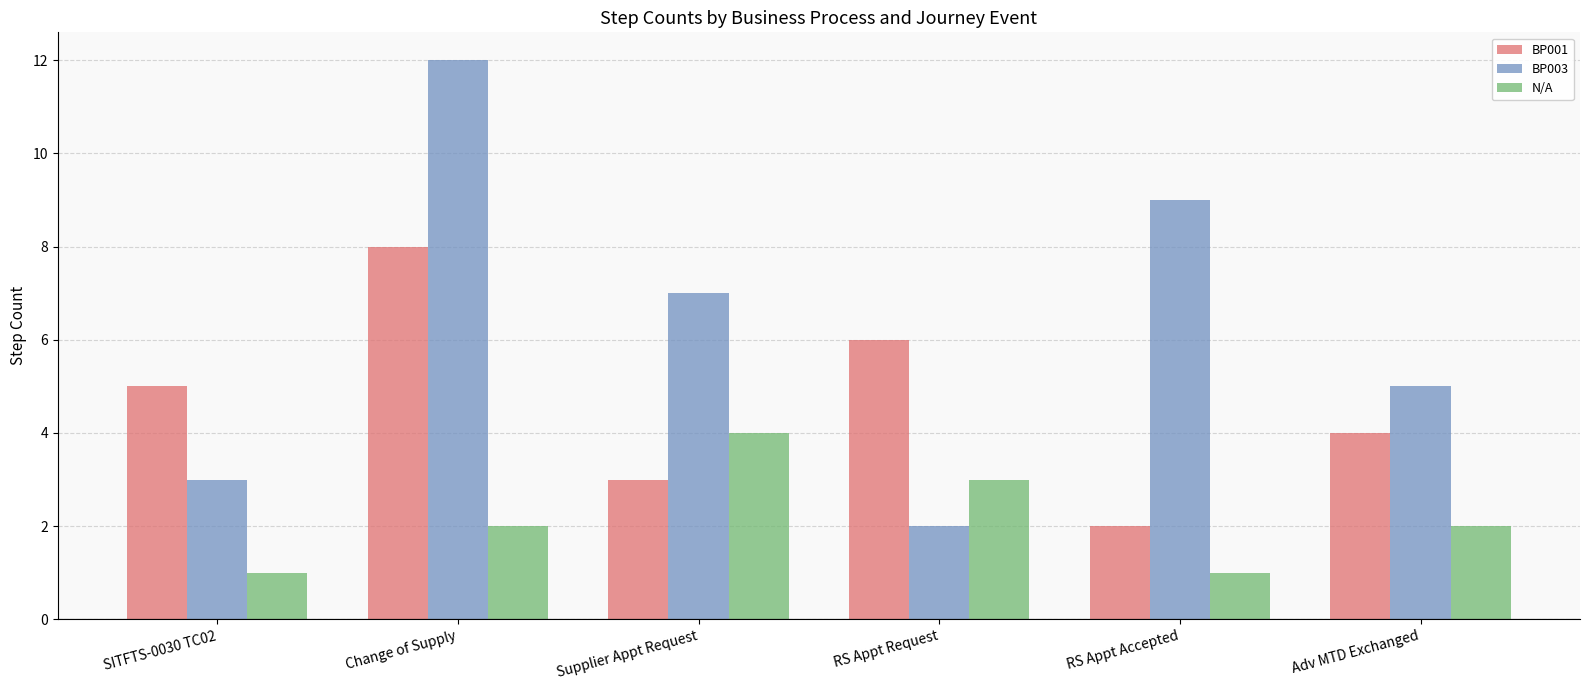

What is the difference between the BP003 values at Change of Supply and RS Appt Request?

10